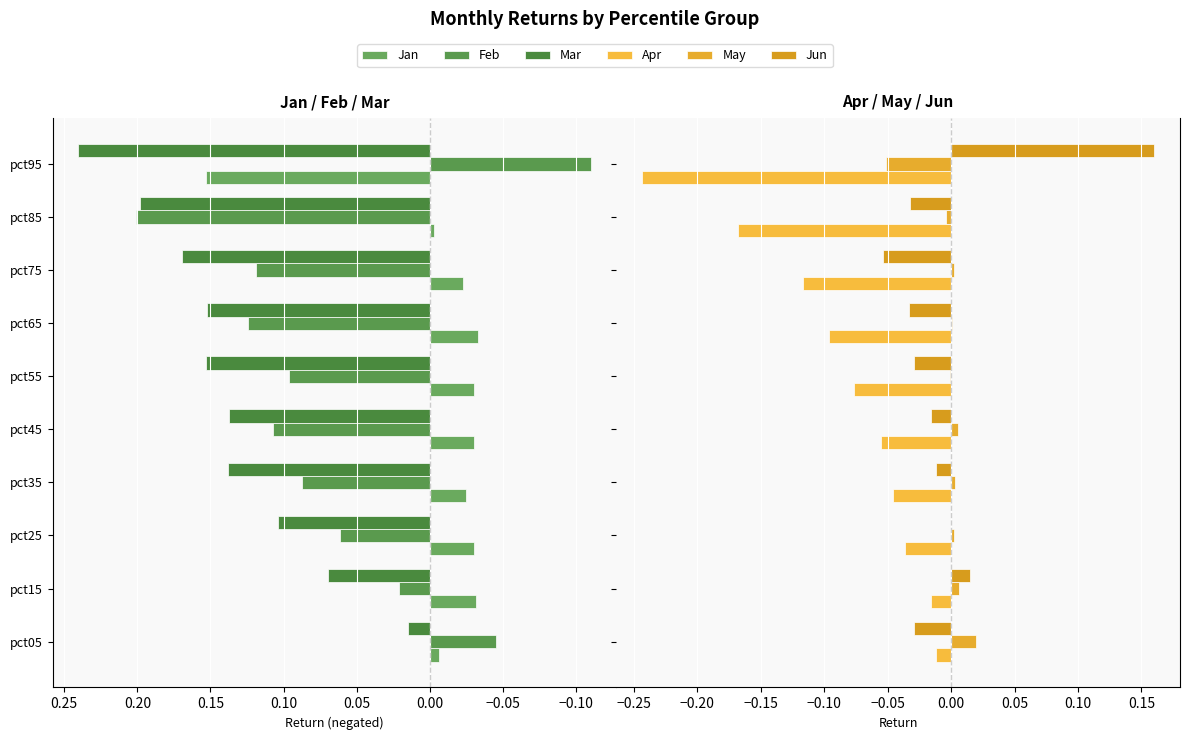

What are all the series names shown in the legend?

Jan, Feb, Mar, Apr, May, Jun